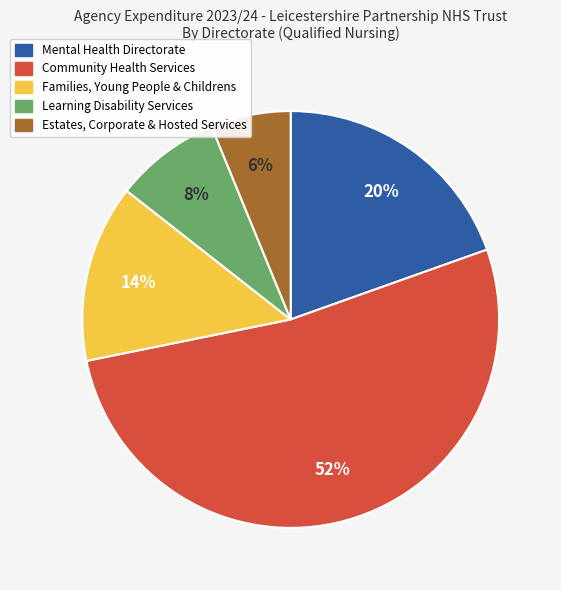

Count the number of slices in the pie.

5